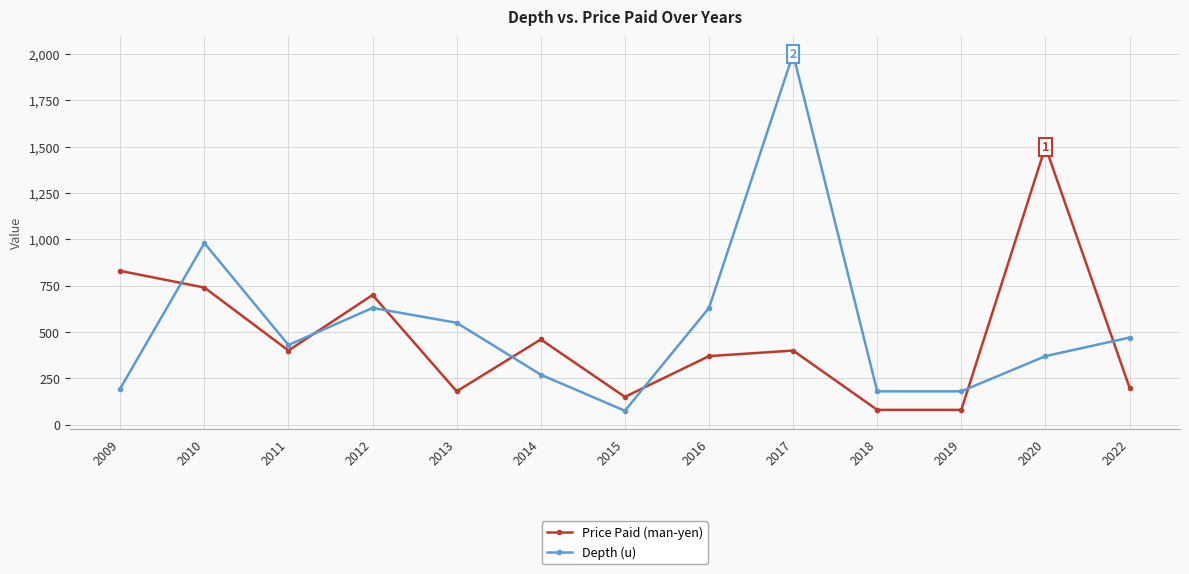

Reading left to right, what are all the values shown in this chart?

Price Paid (man-yen): 2009=830	2010=740	2011=400	2012=700	2013=180	2014=460	2015=150	2016=370	2017=400	2018=80	2019=80	2020=1500	2022=200
Depth (u): 2009=195	2010=980	2011=430	2012=630	2013=550	2014=270	2015=75	2016=630	2017=2000	2018=180	2019=180	2020=370	2022=470